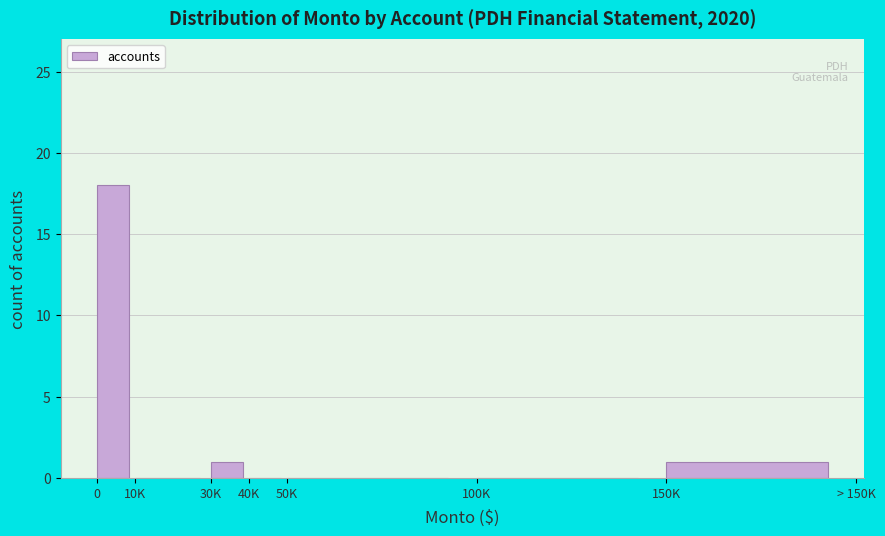

Reading left to right, extract all data points from this chart.

0=18	10K=0	30K=1	40K=0	50K=0	100K=0	150K=1